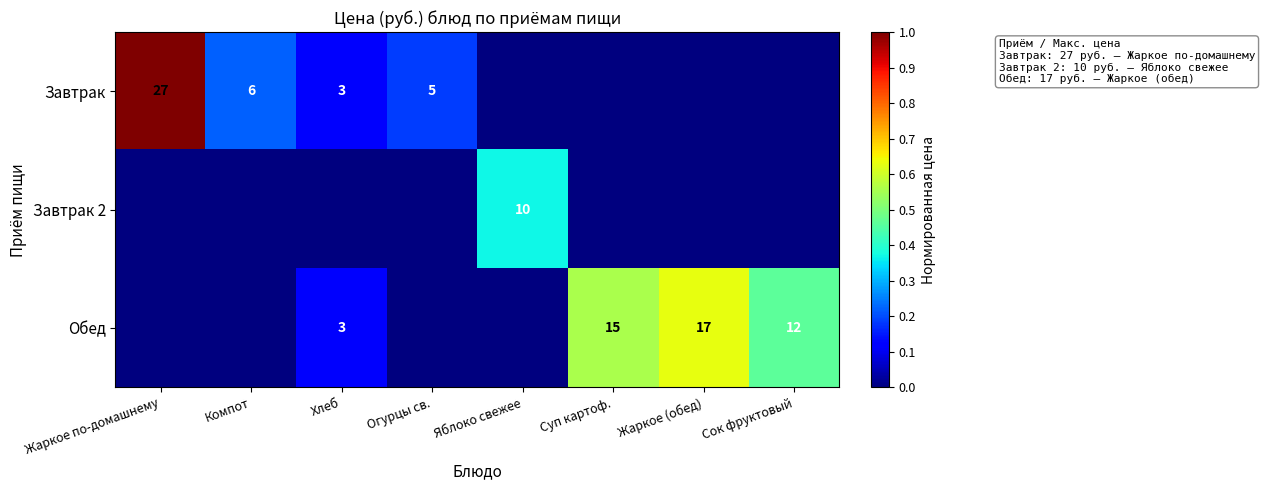

True or false: Обед has a value of 17 at Жаркое (обед).

True